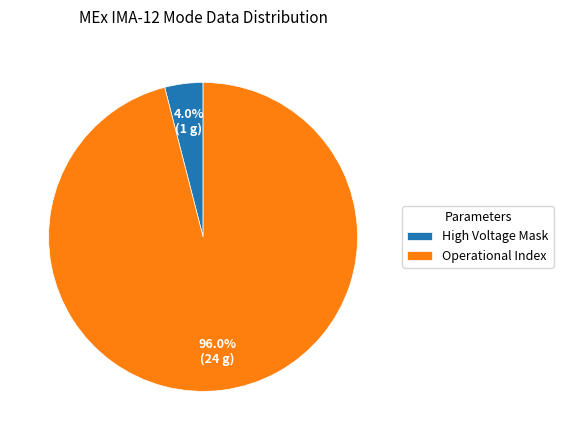

Which category has the smallest portion of the pie?

High Voltage Mask